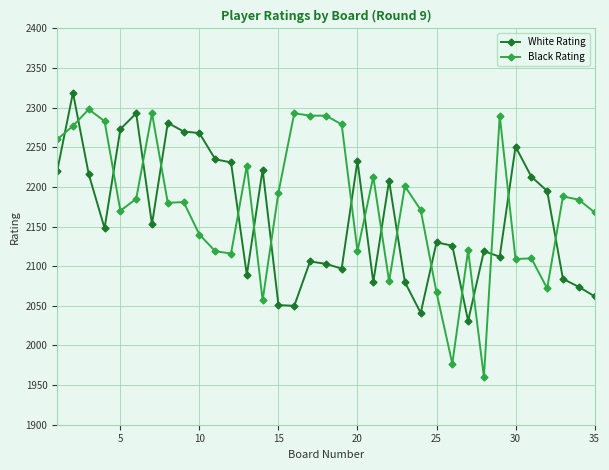

How many times do Black Rating and White Rating cross each other?

18